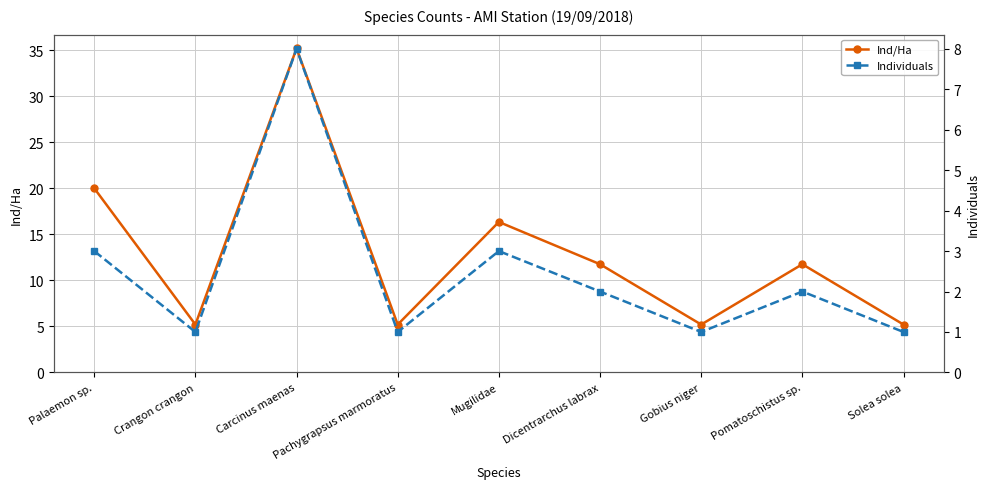

Which category has the lowest value in the Individuals series?

Crangon crangon